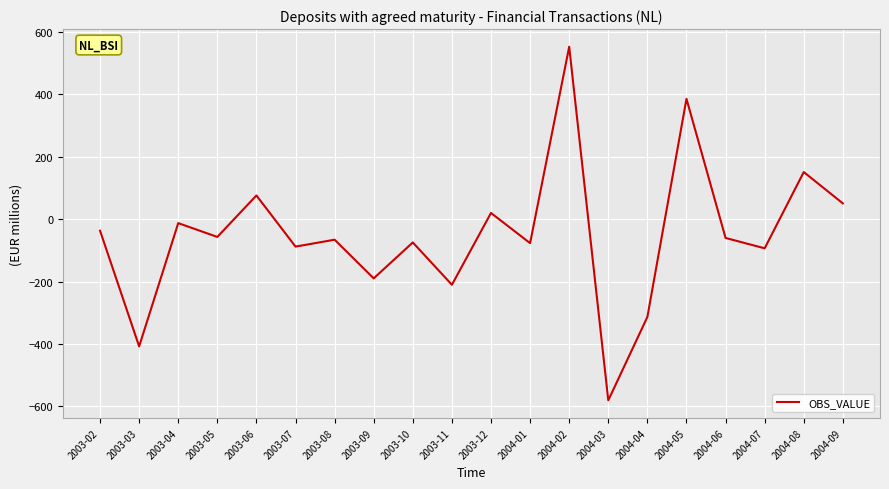

The chart shows a value of -74.6 at 2003-10. True or false?

True